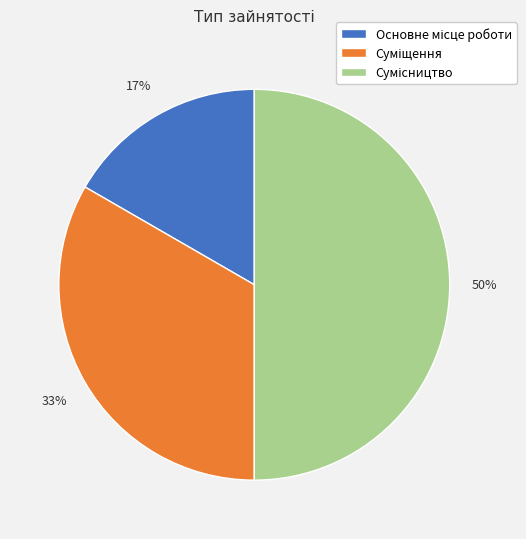

To the nearest percent, what is the difference between the largest and smallest slice percentages?

33%